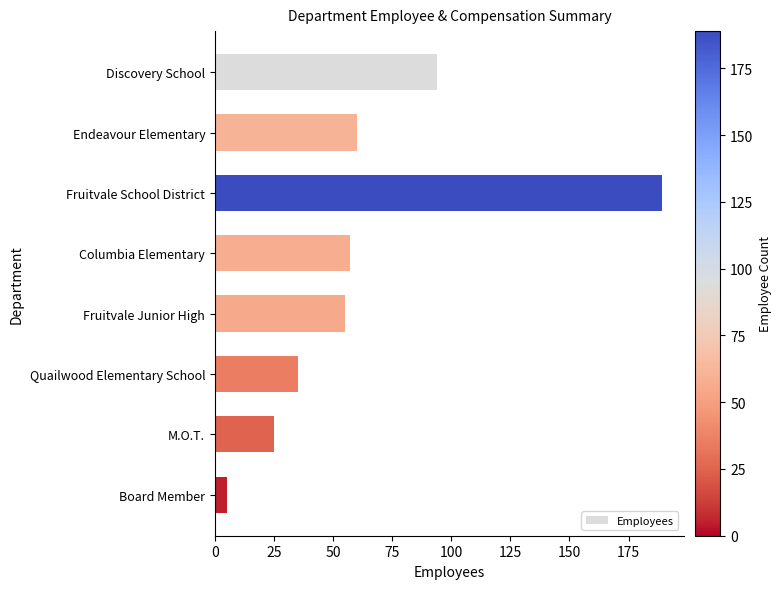

How many bars are there in total?

8